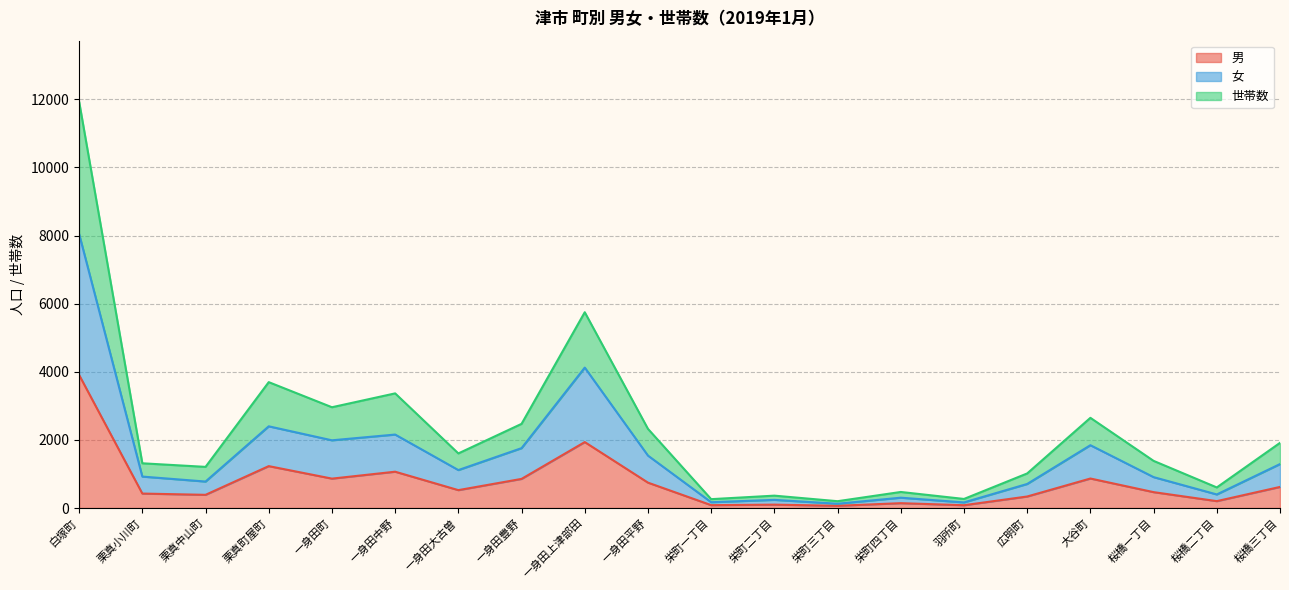

How many lines are shown in the chart?

3